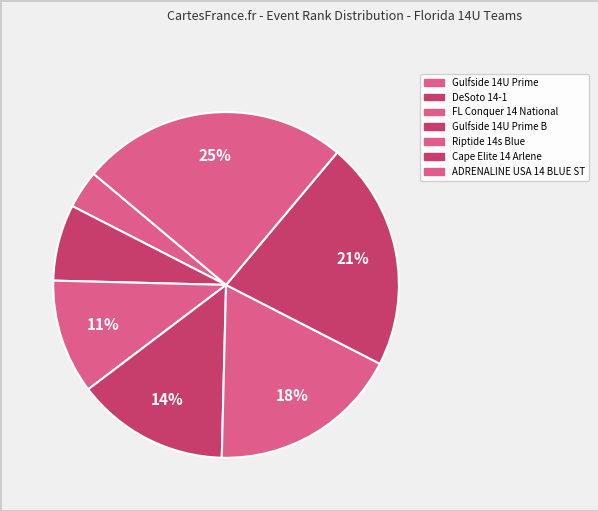

How many slices are in this pie chart?

7